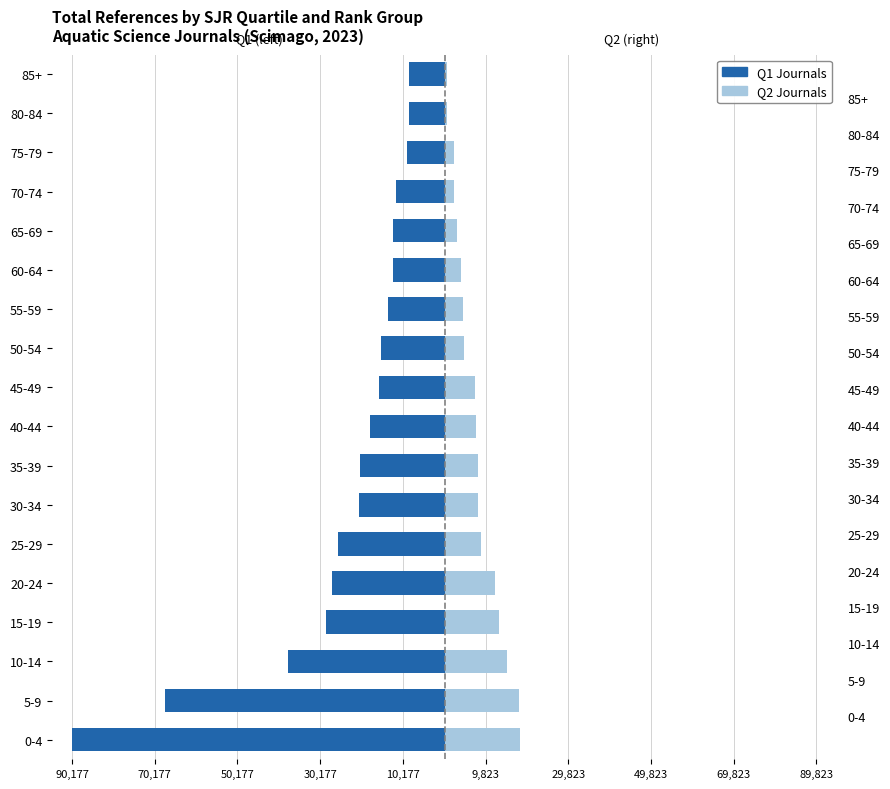

What are all the series names shown in the legend?

Q1 Journals, Q2 Journals